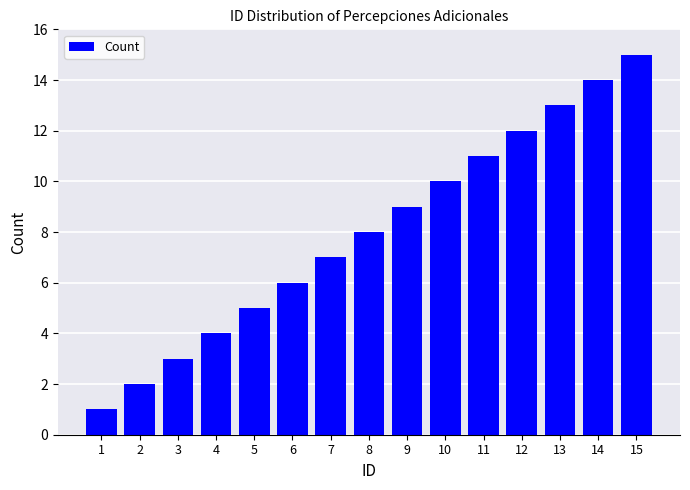

Does the chart contain any negative values?

No